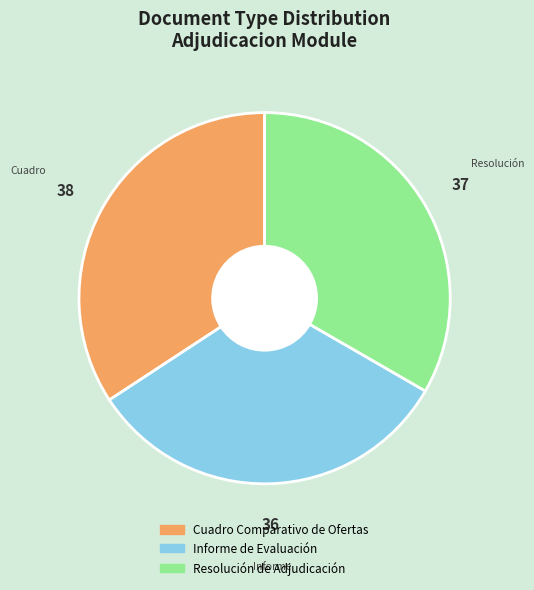

Is Resolución de Adjudicación the majority of the pie?

No